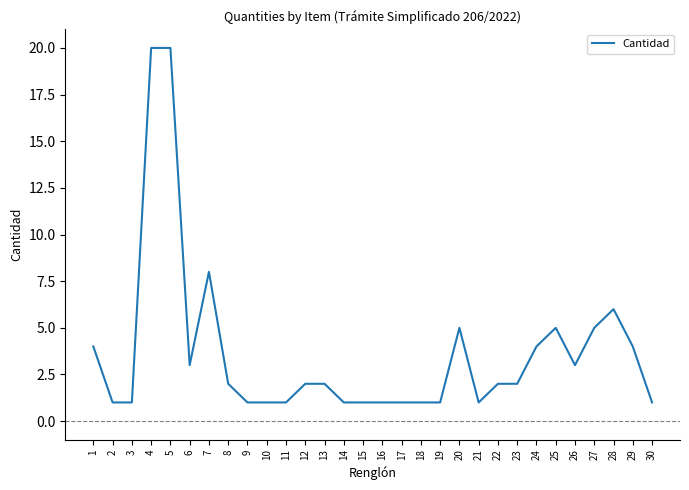

What is the difference between the values at 6 and 23?

1